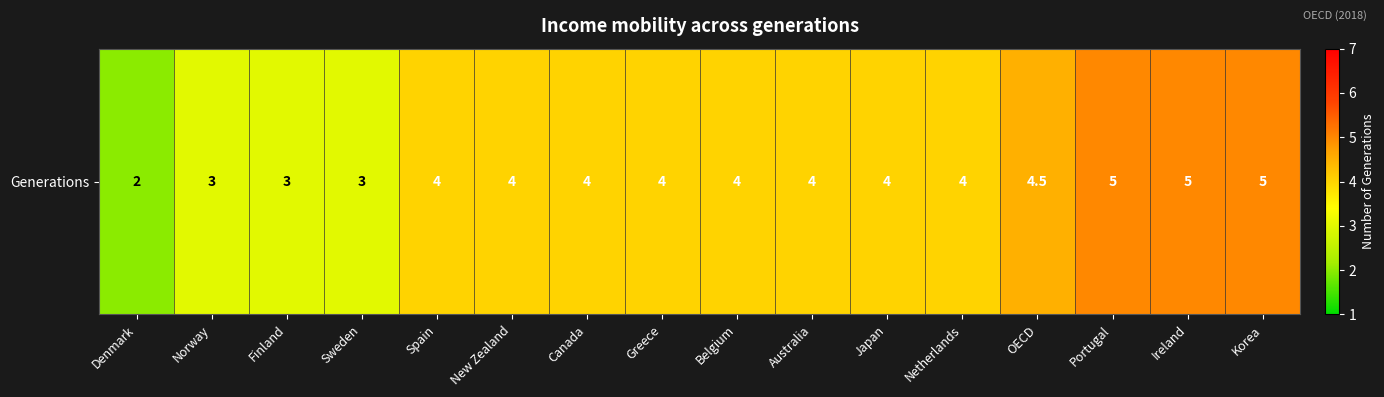

Rank the categories by value from highest to lowest.

Portugal, Ireland, Korea, OECD, Spain, New Zealand, Canada, Greece, Belgium, Australia, Japan, Netherlands, Norway, Finland, Sweden, Denmark